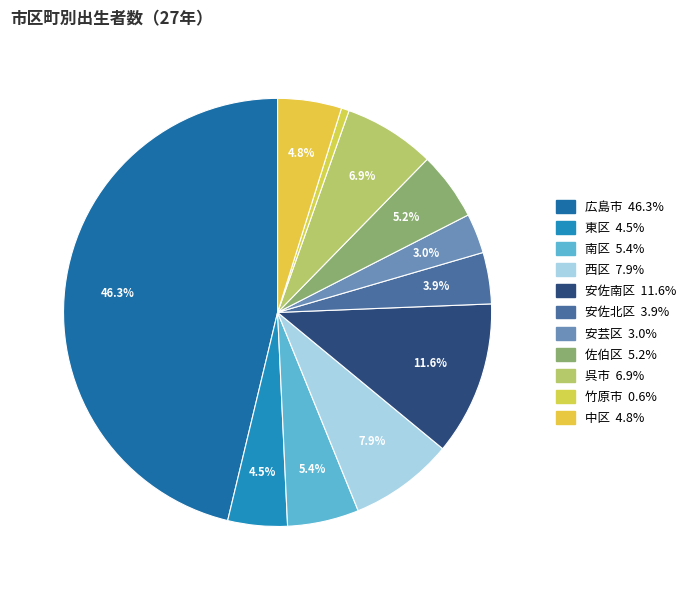

What percentage is NOT represented by 竹原市?

99.4%